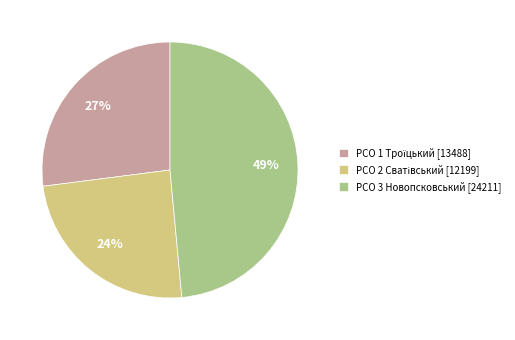

Is there a majority slice in this chart?

No